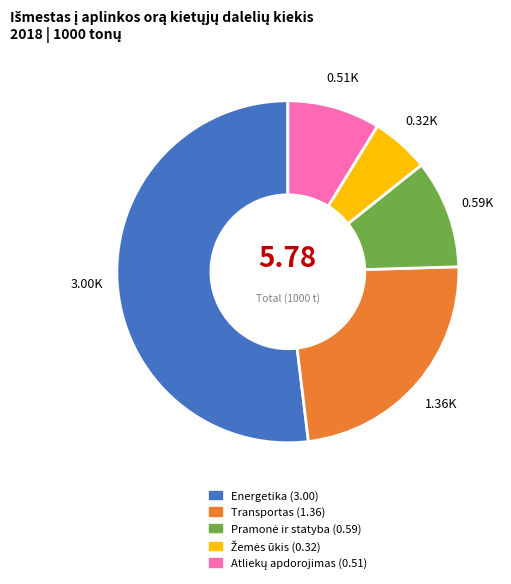

Which slice represents more than half of the pie?

Energetika